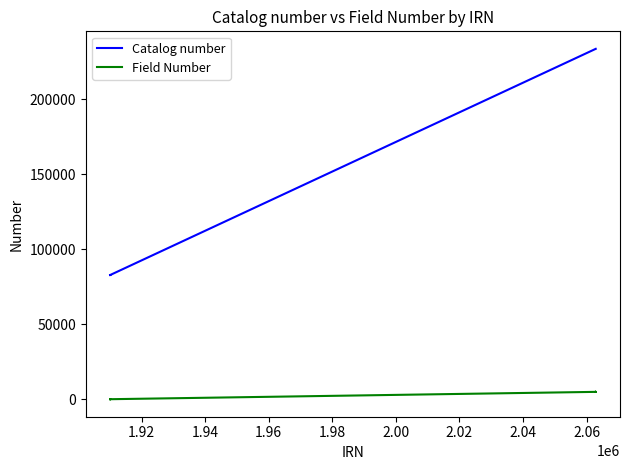

Is the value of Catalog number at 2.00 greater than the value of Field Number at 2.02?

Yes